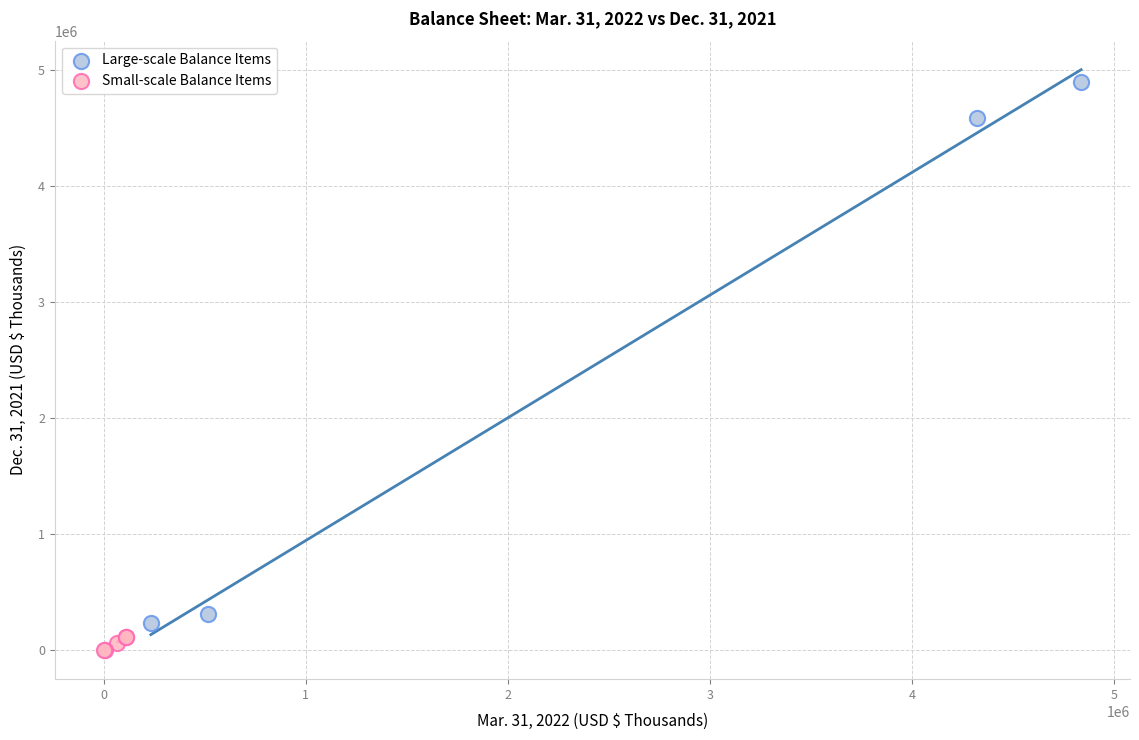

Which series reaches the maximum Y coordinate?

Large-scale Balance Items